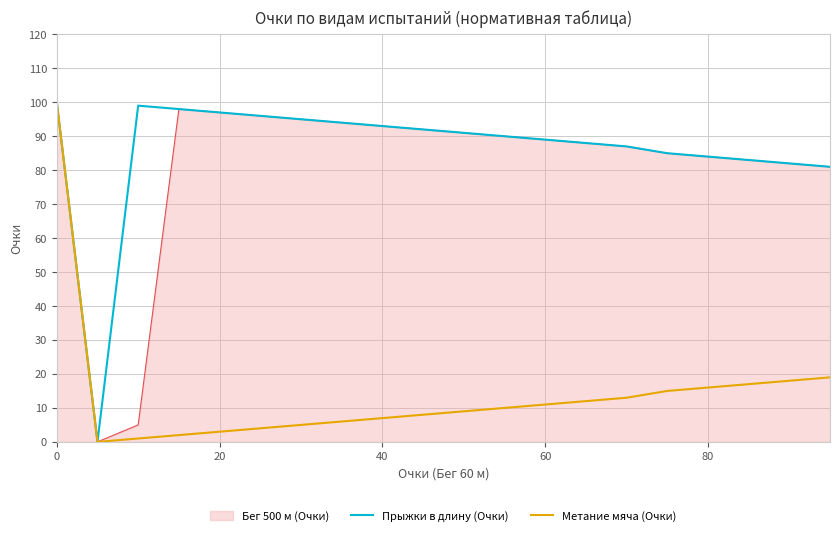

How many values in Метание мяча (Очки) are above zero?

19